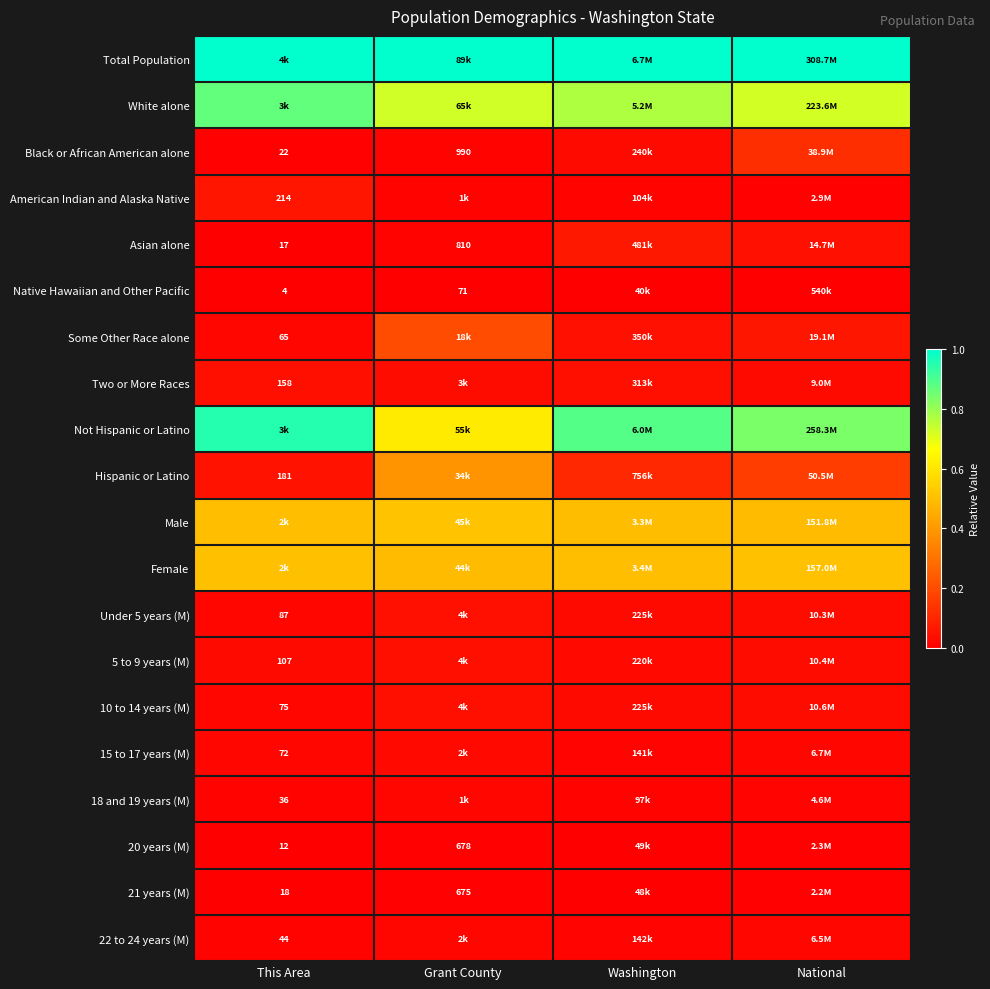

What is the total value across all series at National?

4.1